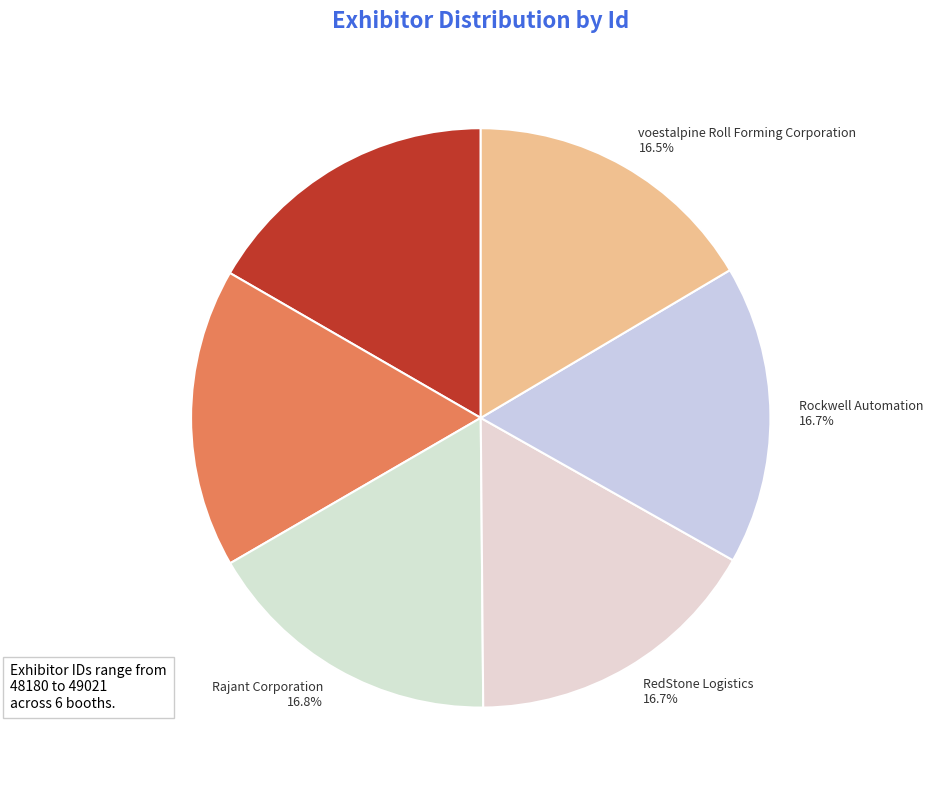

The Rajant Corporation slice represents 11% of the pie. True or false?

False